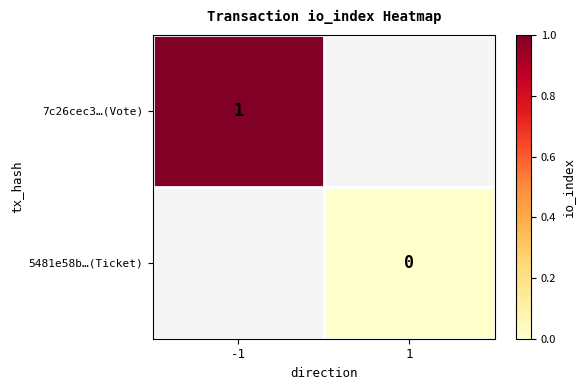

True or false: 7c26cec3…(Vote) has a value of 1 at -1.

True